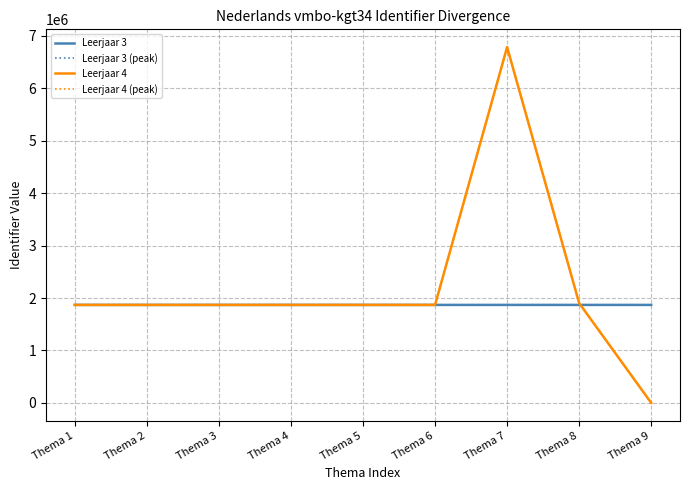

At which label is Leerjaar 3 closest to 1868594?

Thema 5